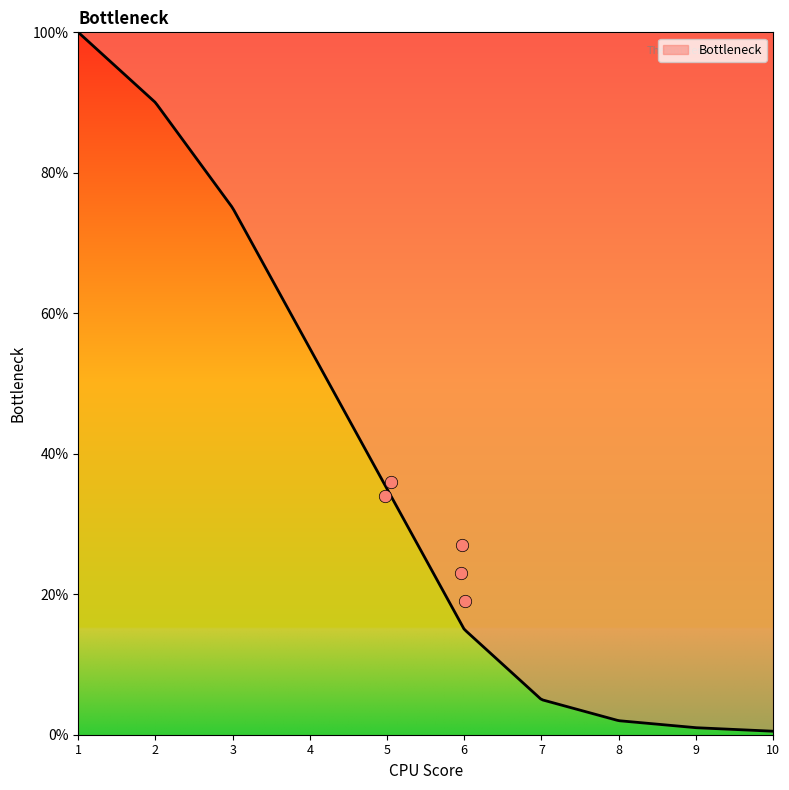

What is the change in value from 2 to 9?

-89.0